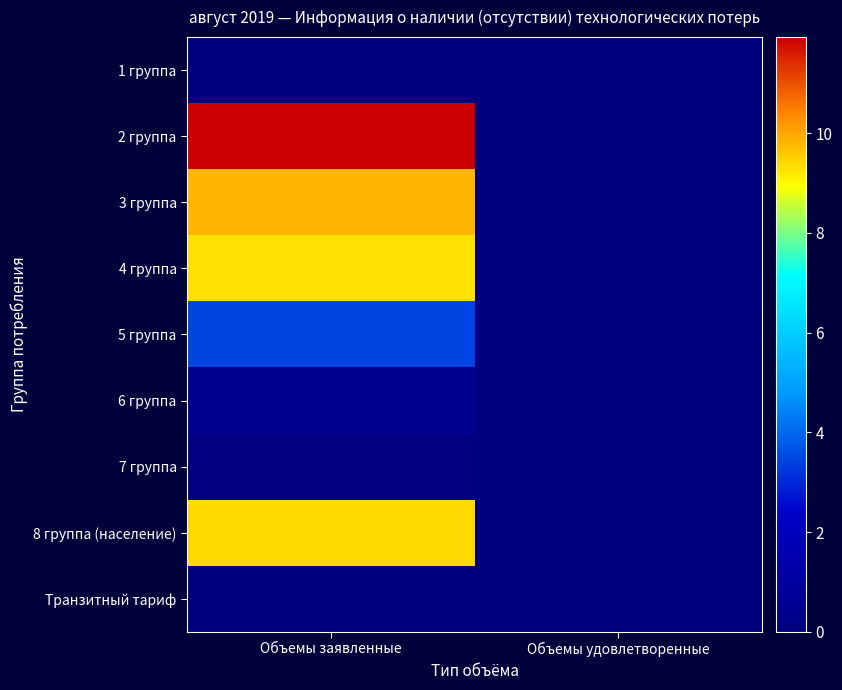

Reading left to right, list all the values displayed in this chart.

1 группа: Объемы заявленные=0.0	Объемы удовлетворенные=0.0
2 группа: Объемы заявленные=11.9	Объемы удовлетворенные=0.0
3 группа: Объемы заявленные=9.8	Объемы удовлетворенные=0.0
4 группа: Объемы заявленные=9.3	Объемы удовлетворенные=0.0
5 группа: Объемы заявленные=3.5	Объемы удовлетворенные=0.0
6 группа: Объемы заявленные=0.5	Объемы удовлетворенные=0.0
7 группа: Объемы заявленные=0.0	Объемы удовлетворенные=0.0
8 группа (население): Объемы заявленные=9.4	Объемы удовлетворенные=0.0
Транзитный тариф: Объемы заявленные=0.0	Объемы удовлетворенные=0.0